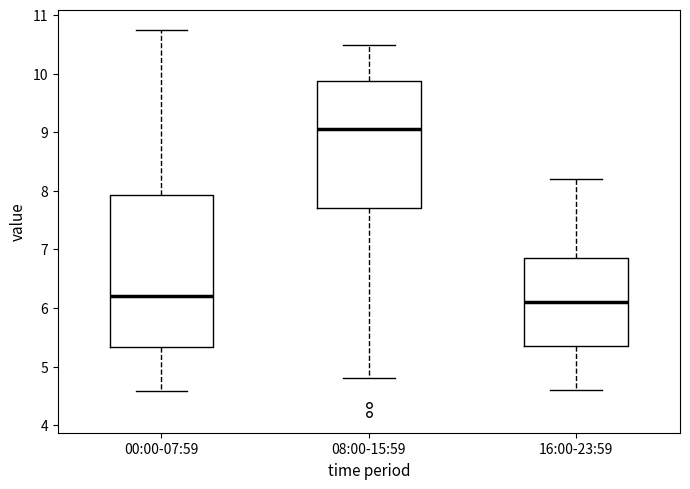

Reading left to right, transcribe this box plot: for each box, give where its median line is, the range the box spans, and where its two whiskers end, as read against the y-axis. The values are not printed on the chart, so give them approximately, as read against the axis.

00:00-07:59: median 6.2, box 5.3 to 7.9, whiskers 4.6 to 10.8
08:00-15:59: median 9.1, box 7.7 to 9.9, whiskers 4.8 to 10.5
16:00-23:59: median 6.1, box 5.4 to 6.9, whiskers 4.6 to 8.2